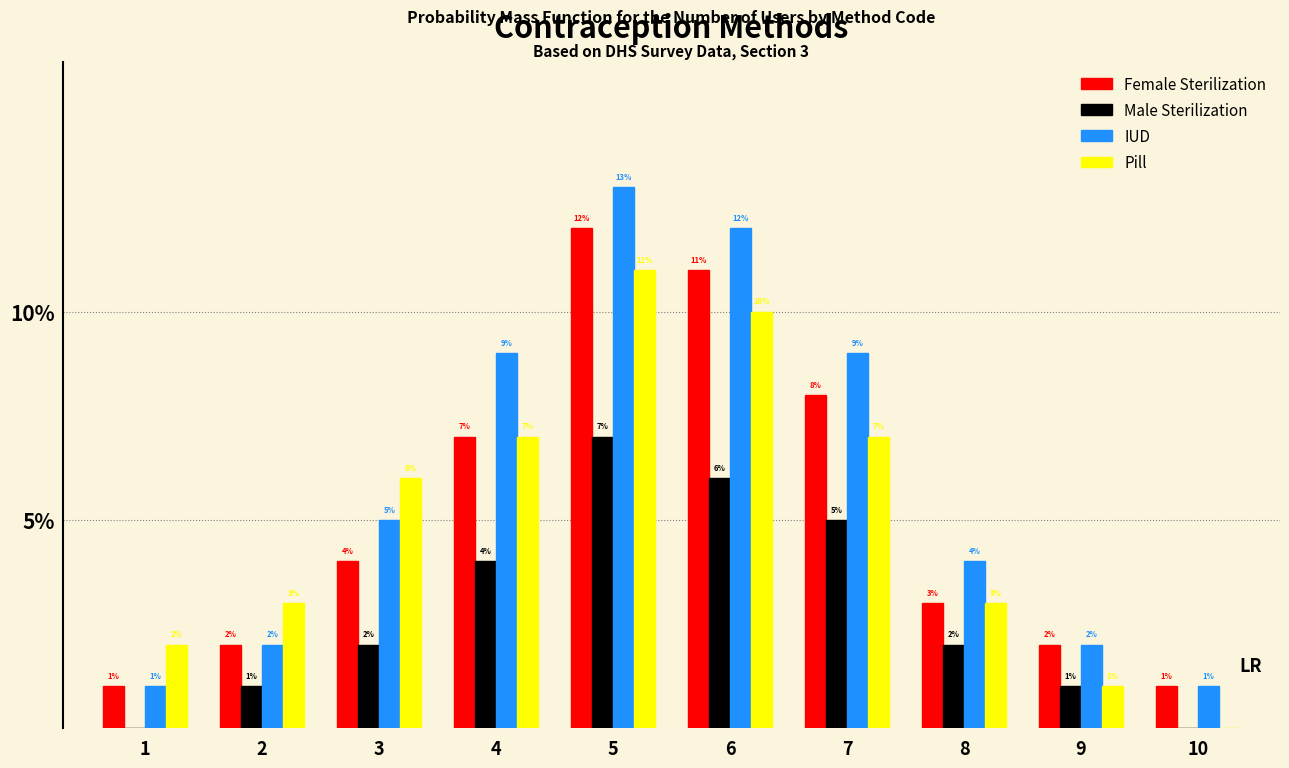

Reading left to right, transcribe all the data shown in this chart.

Female Sterilization: 1=1	2=2	3=4	4=7	5=12	6=11	7=8	8=3	9=2	10=1
Male Sterilization: 1=0	2=1	3=2	4=4	5=7	6=6	7=5	8=2	9=1	10=0
IUD: 1=1	2=2	3=5	4=9	5=13	6=12	7=9	8=4	9=2	10=1
Pill: 1=2	2=3	3=6	4=7	5=11	6=10	7=7	8=3	9=1	10=0